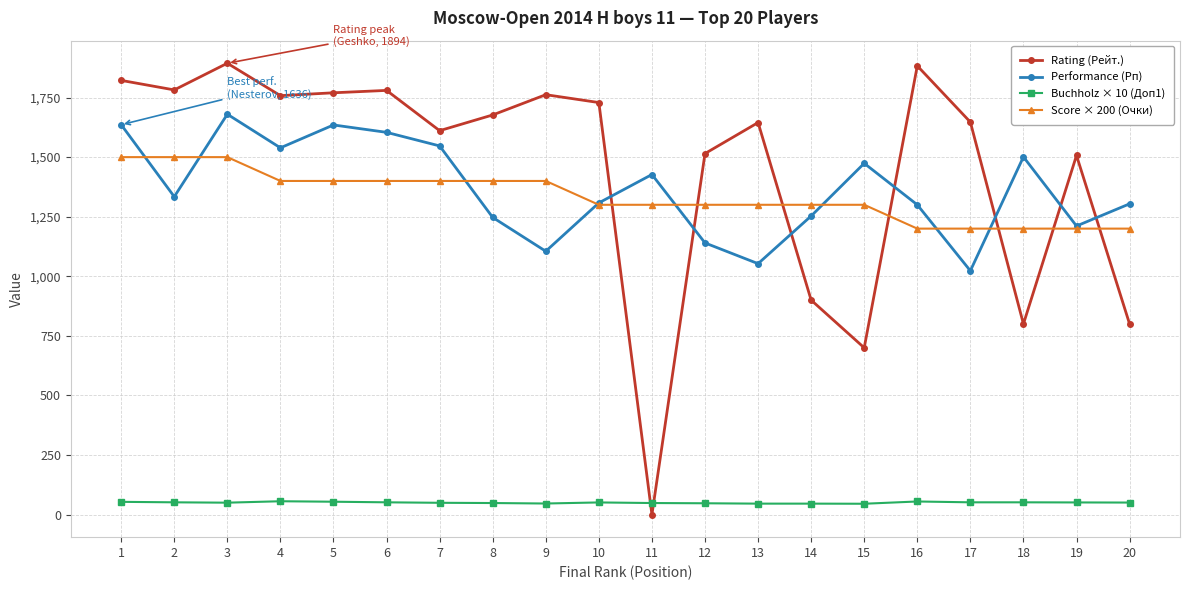

Does the chart display data point markers on the line(s)?

Yes